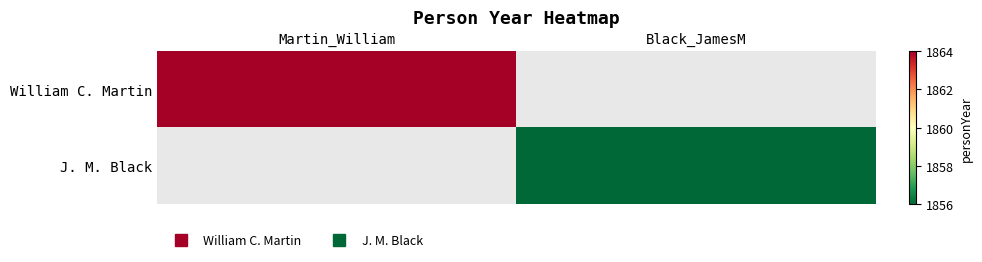

What is the difference between the highest and lowest values at Martin_William?

1864